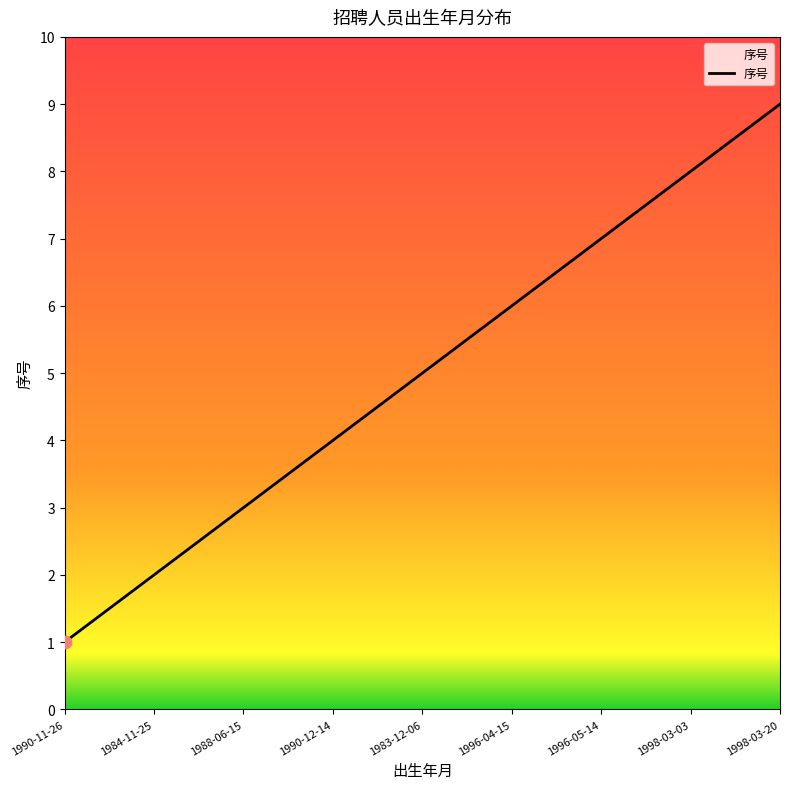

Which has a higher value, 1998-03-03 or 1983-12-06?

1998-03-03